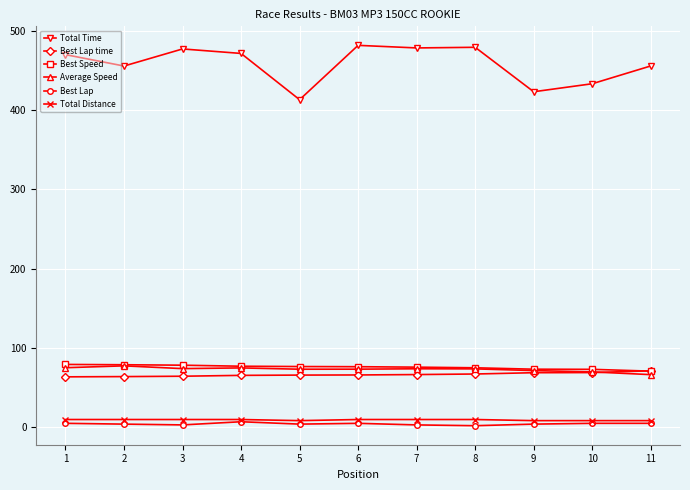

The value of Average Speed at 6 is 73.3. True or false?

True